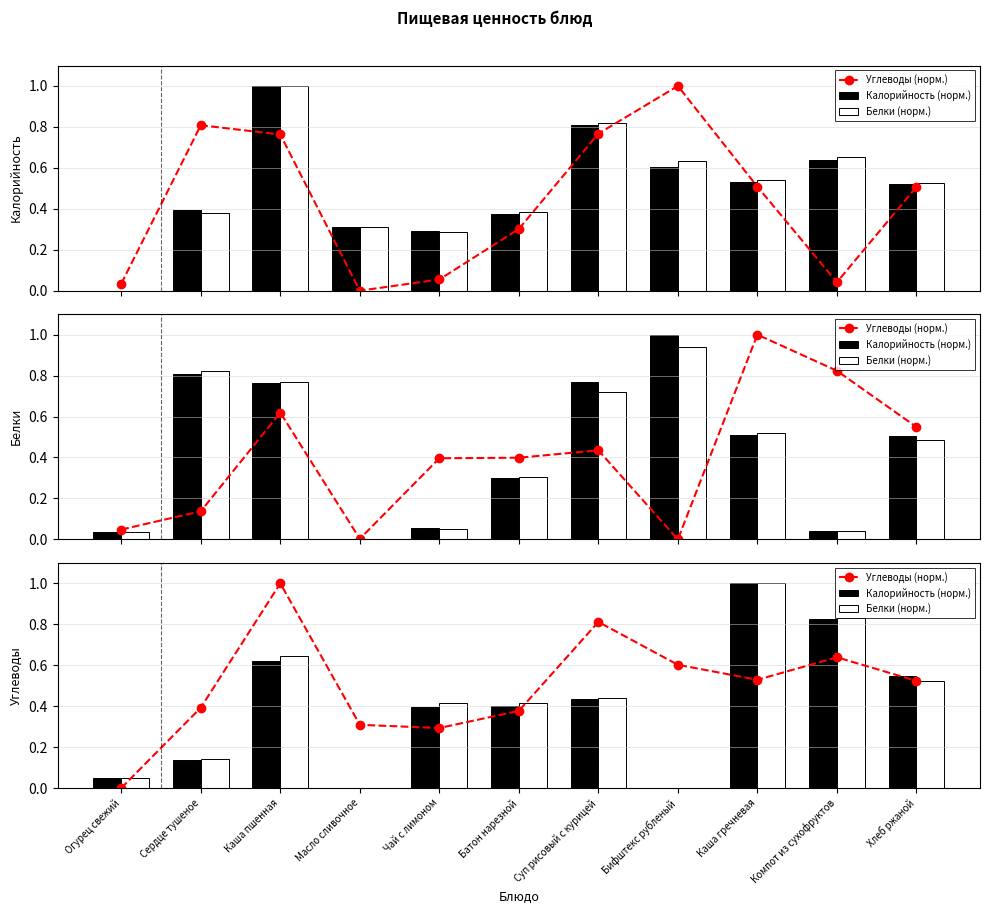

Rank the series at Чай с лимоном from lowest to highest value.

Углеводы (норм.), Калорийность (норм.), Белки (норм.)